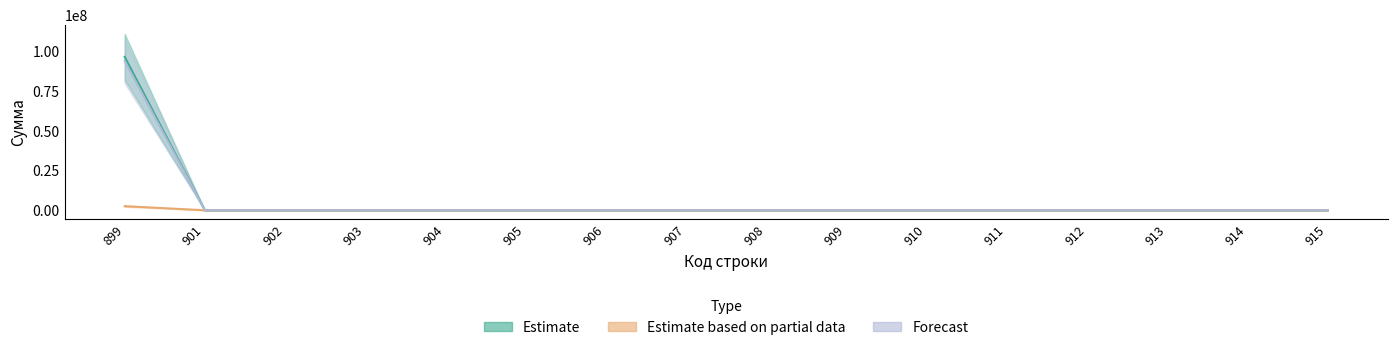

True or false: Forecast and Estimate intersect in this chart.

False